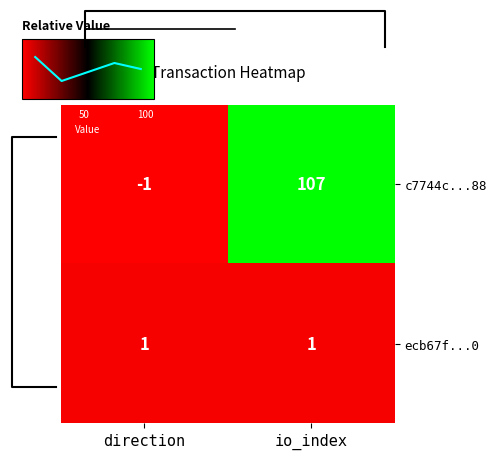

List the labels in order of c7744c...88 value, largest first.

io_index, direction